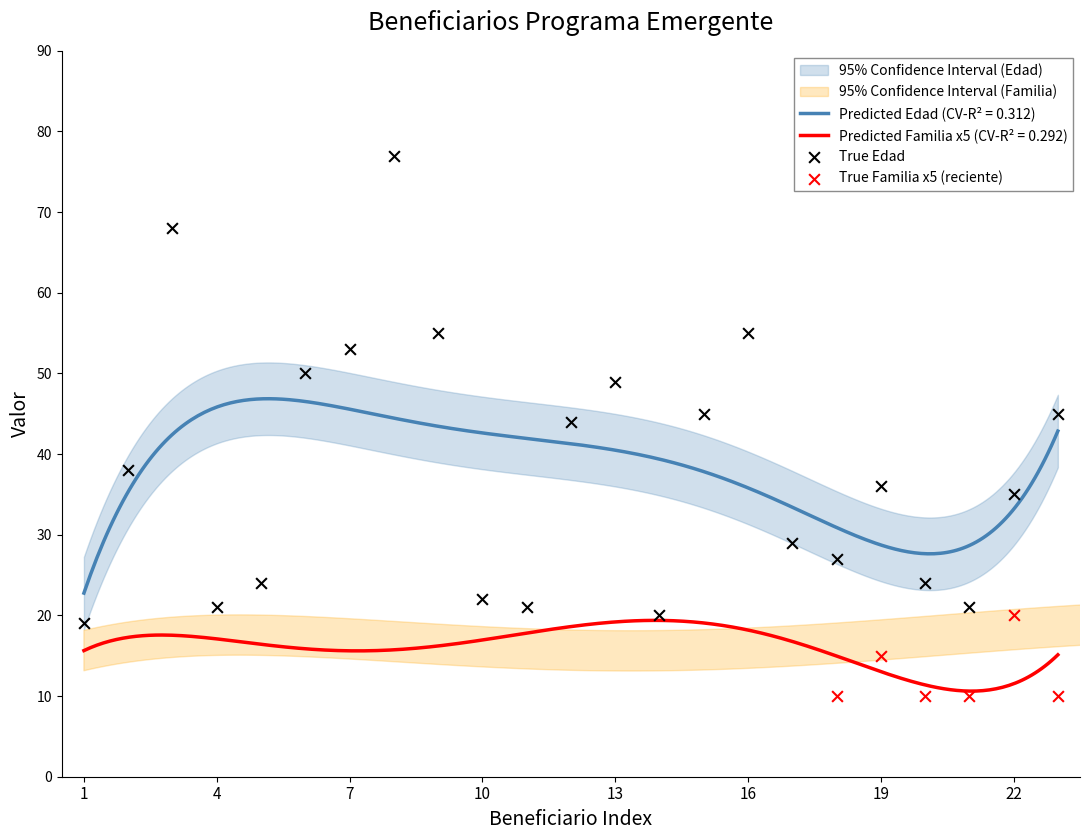

What is the change in value from 6 to 12?

-6